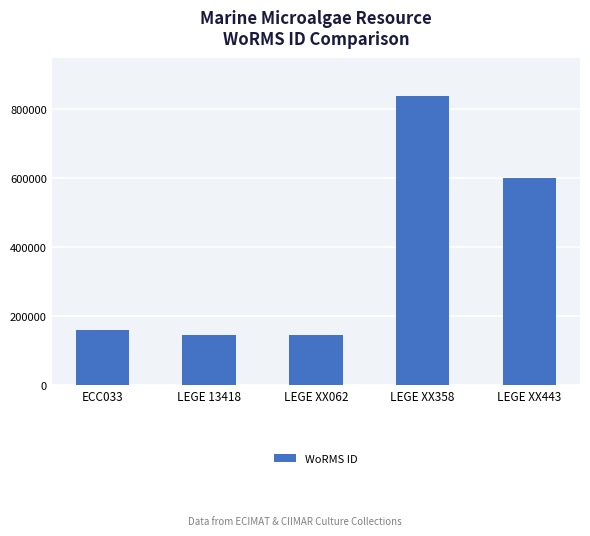

What is the smallest value displayed?

146542